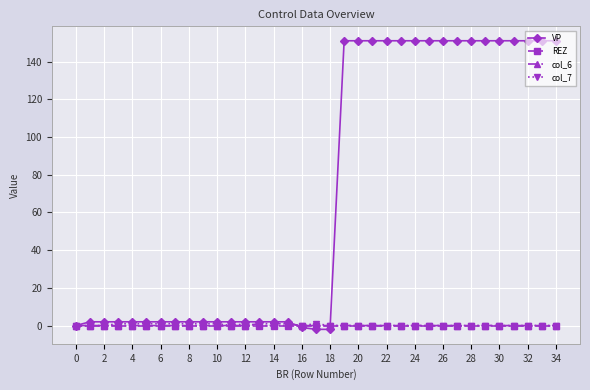

How many categories are shown in the chart?

35